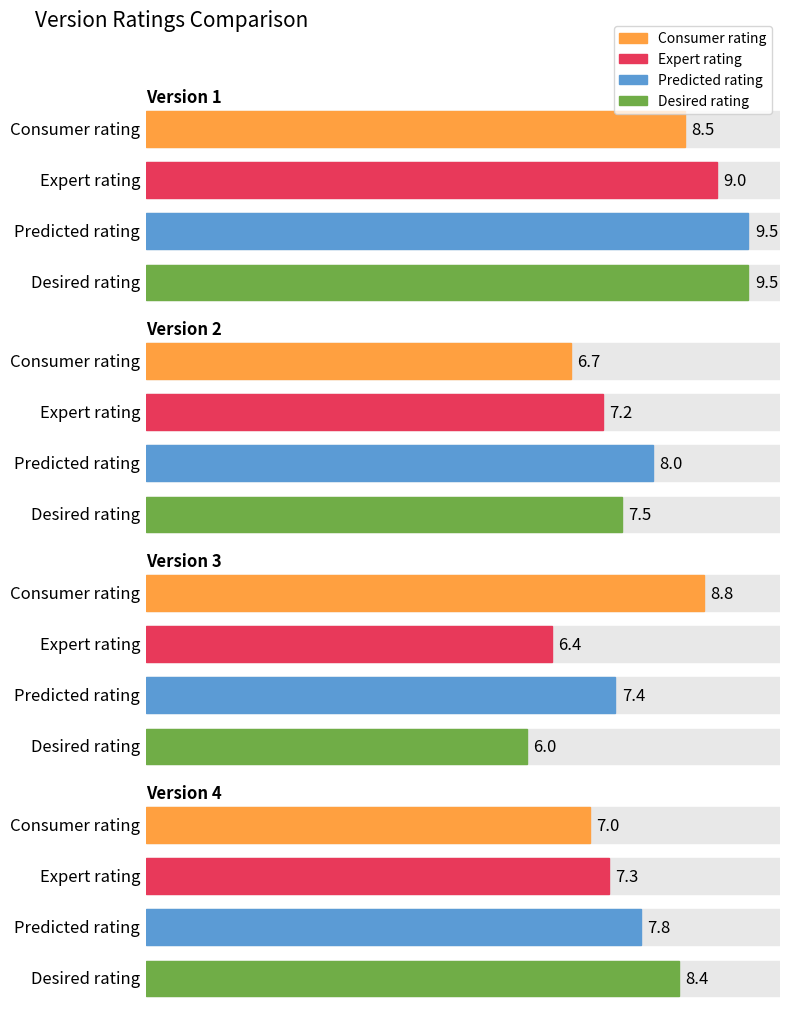

How many bars are there in total?

16